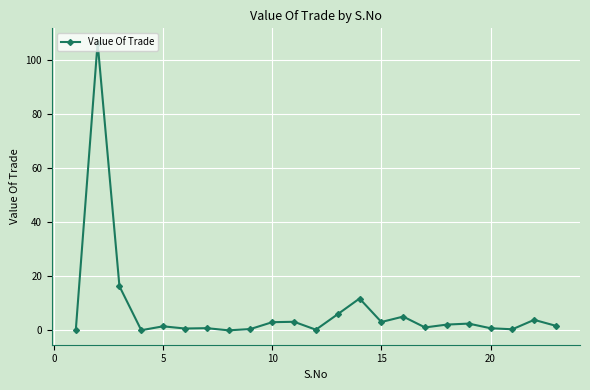

Does the chart have visible grid lines?

Yes